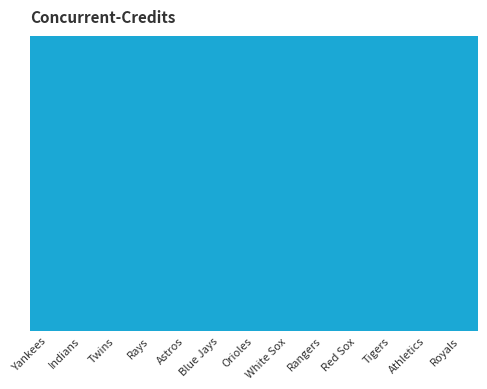

What is the difference between the maximum and minimum values?

6